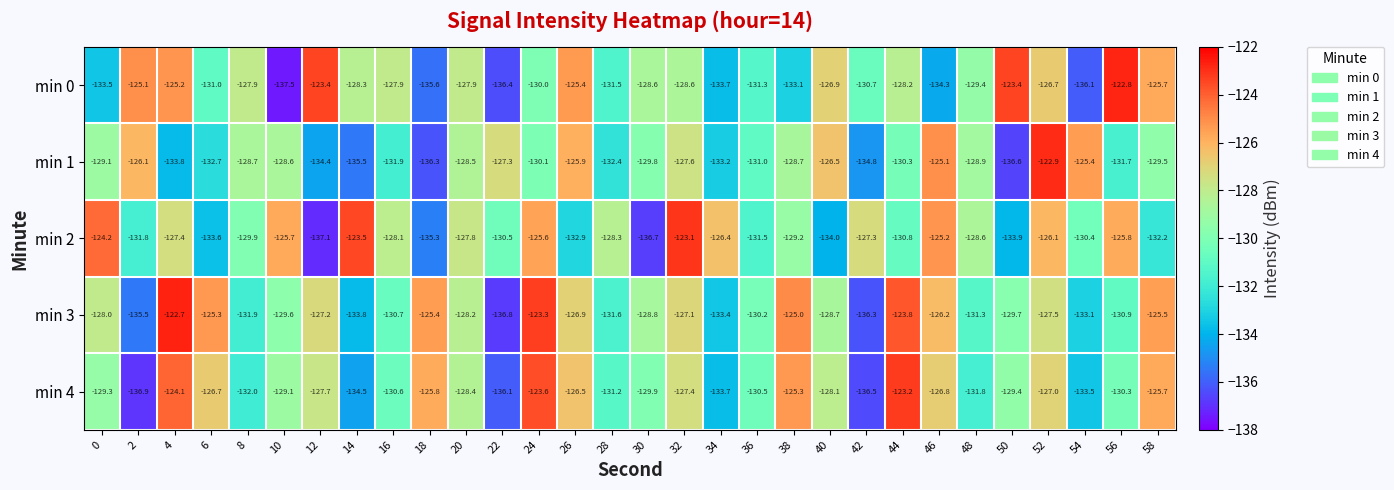

How many data points does each series have?

30